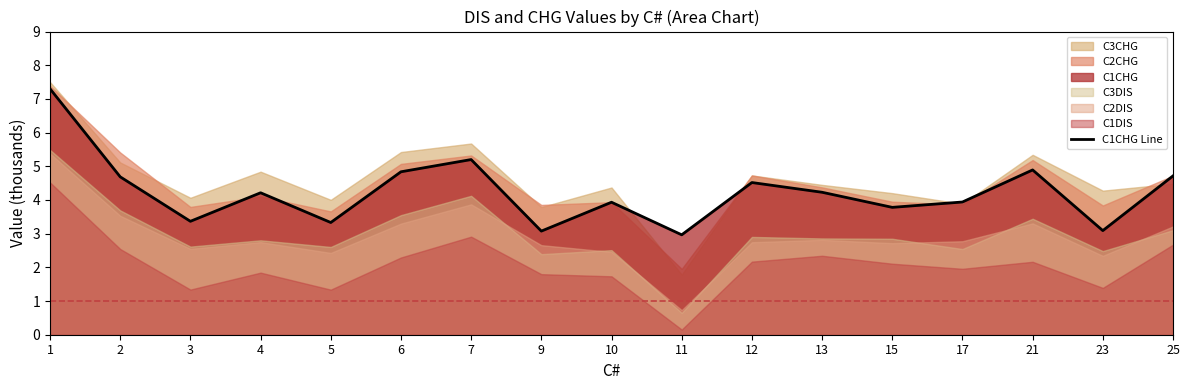

At which category does the data reach its first local valley?

3